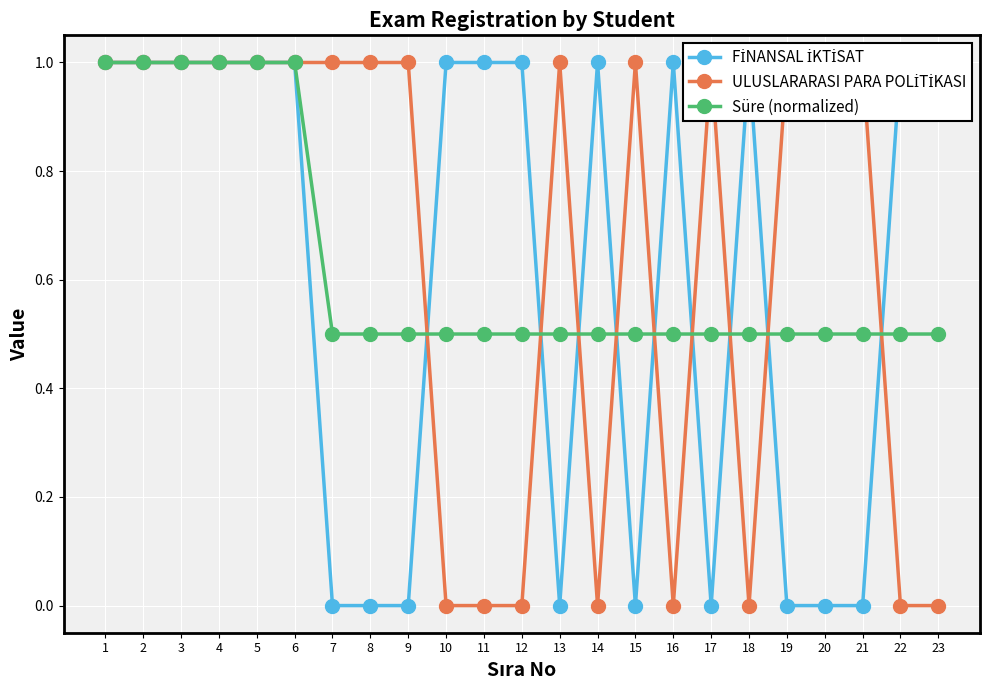

Which category has the highest value across all series?

1